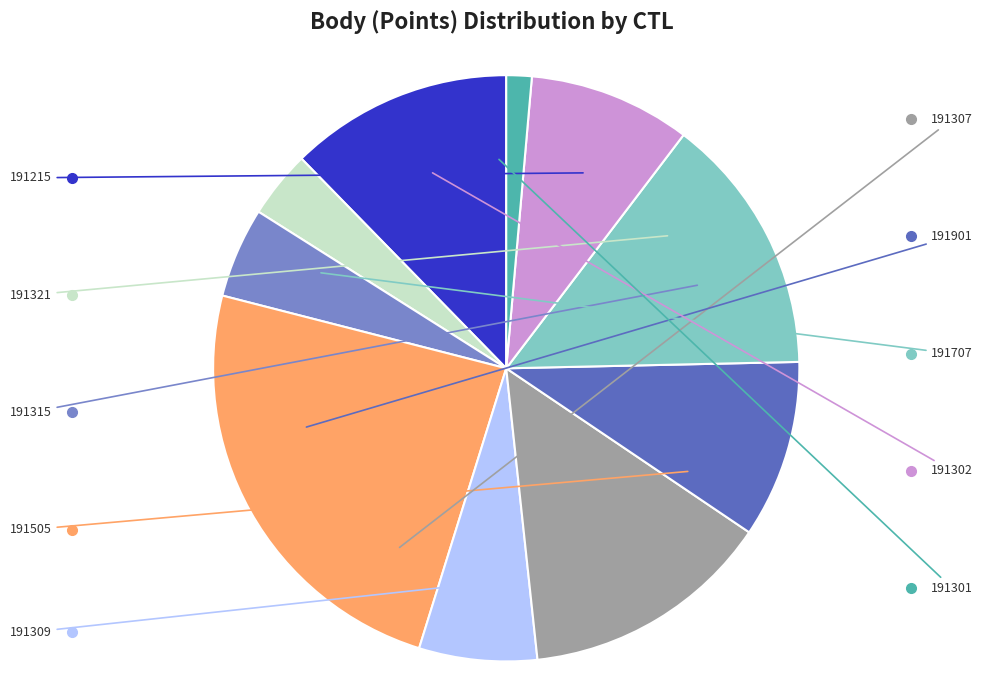

Is there any slice that represents more than half of the pie?

No